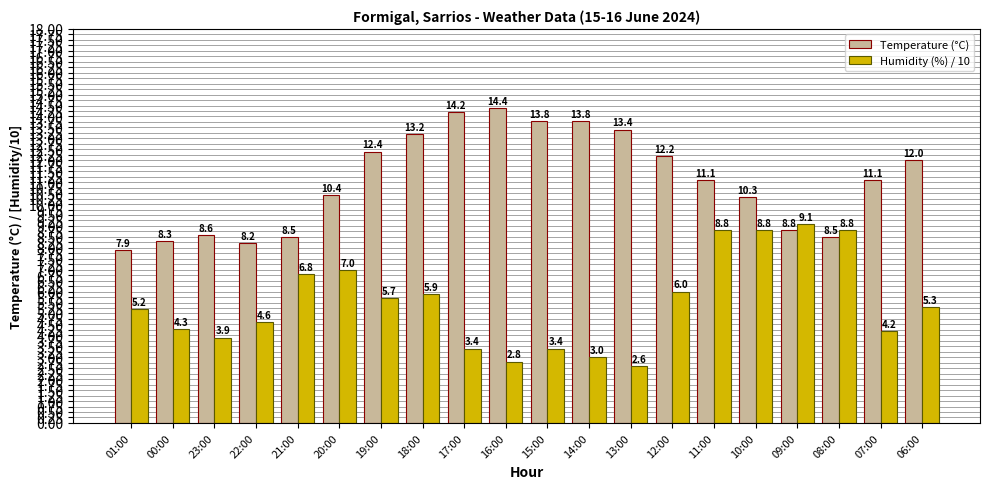

Is it true that Temperature (°C) equals 8.5 at 21:00?

True